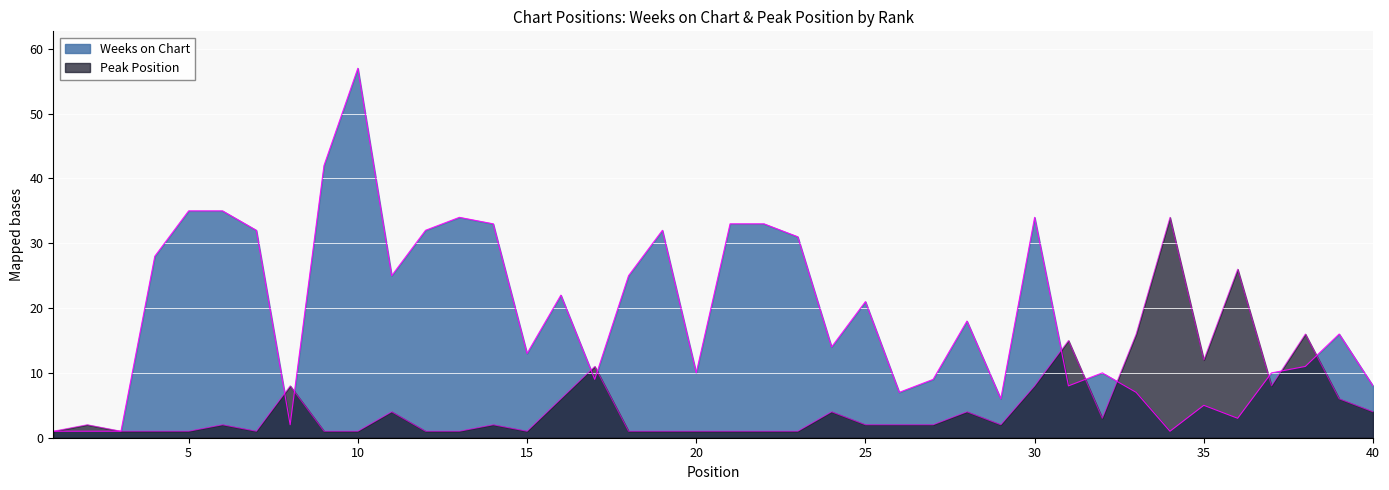

Does the chart display data point markers on the line(s)?

No